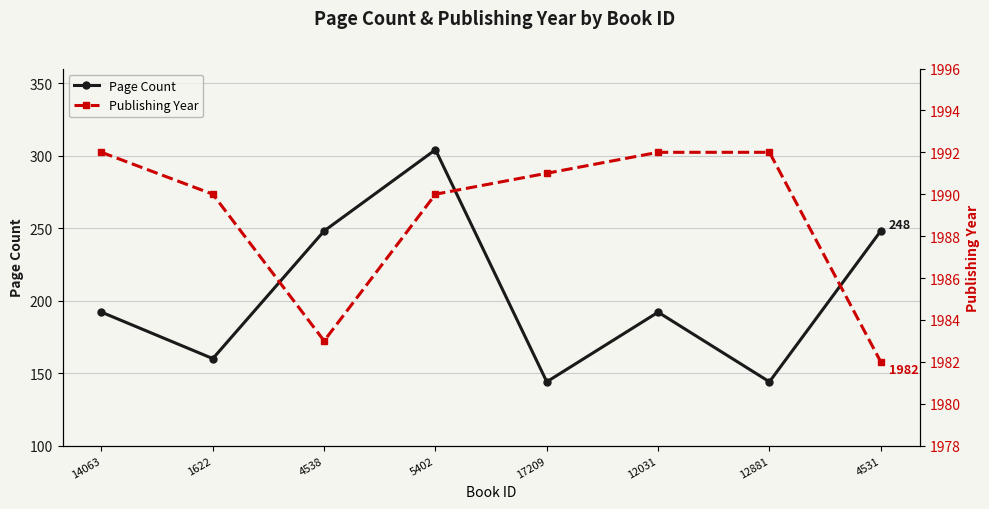

Is this an area chart (filled region under the line)?

No